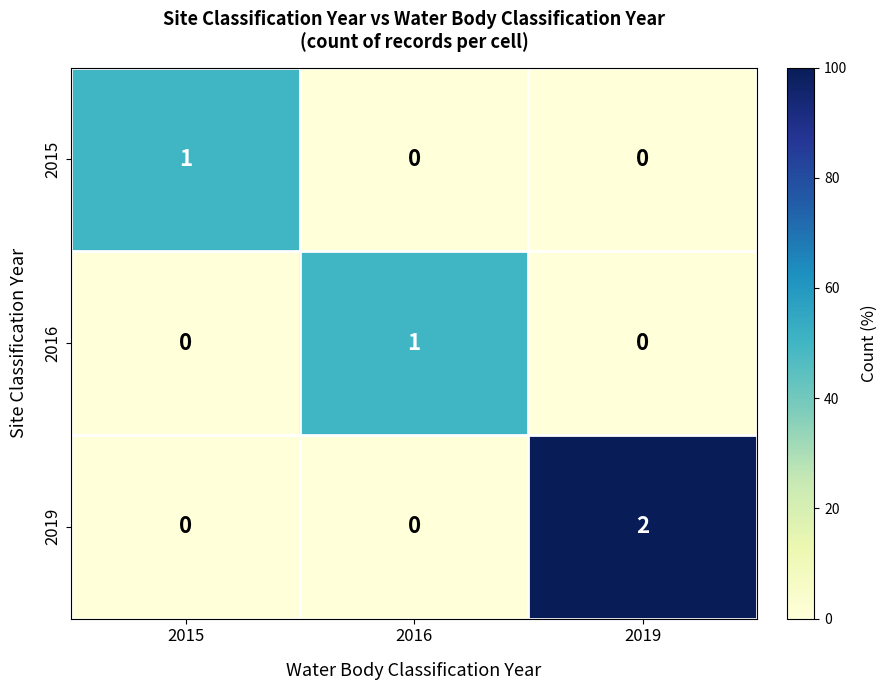

Count the 2019 values in the range 0 to 2.

3